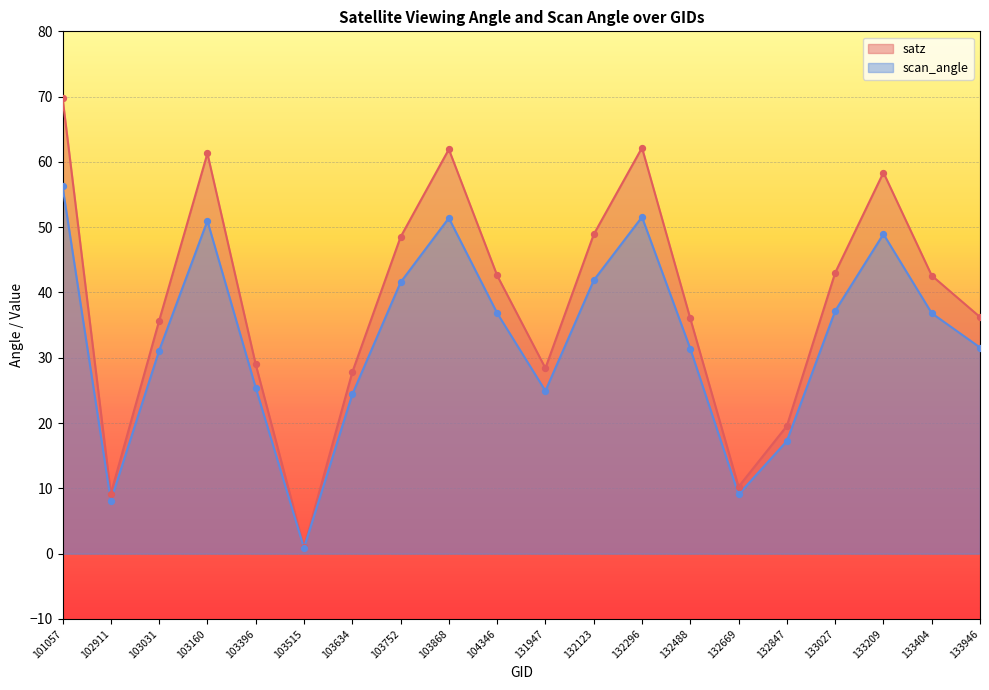

What are all the series names shown in the legend?

satz, scan_angle